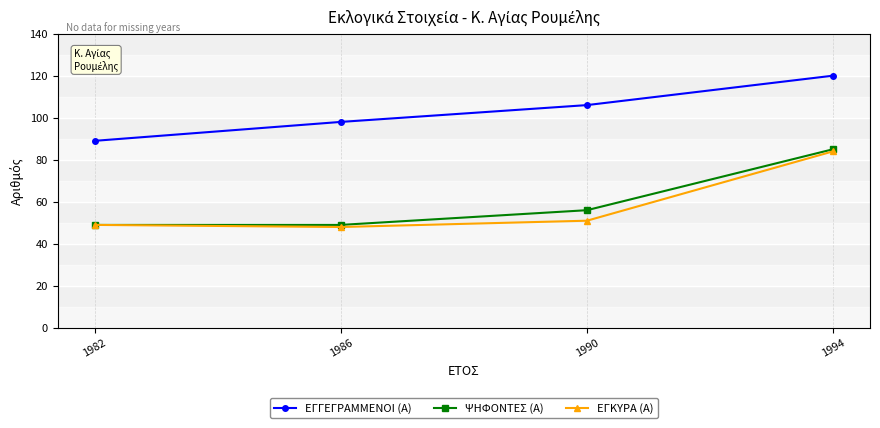

What is the highest value of the ΕΓΓΕΓΡΑΜΜΕΝΟΙ (Α) series?

120